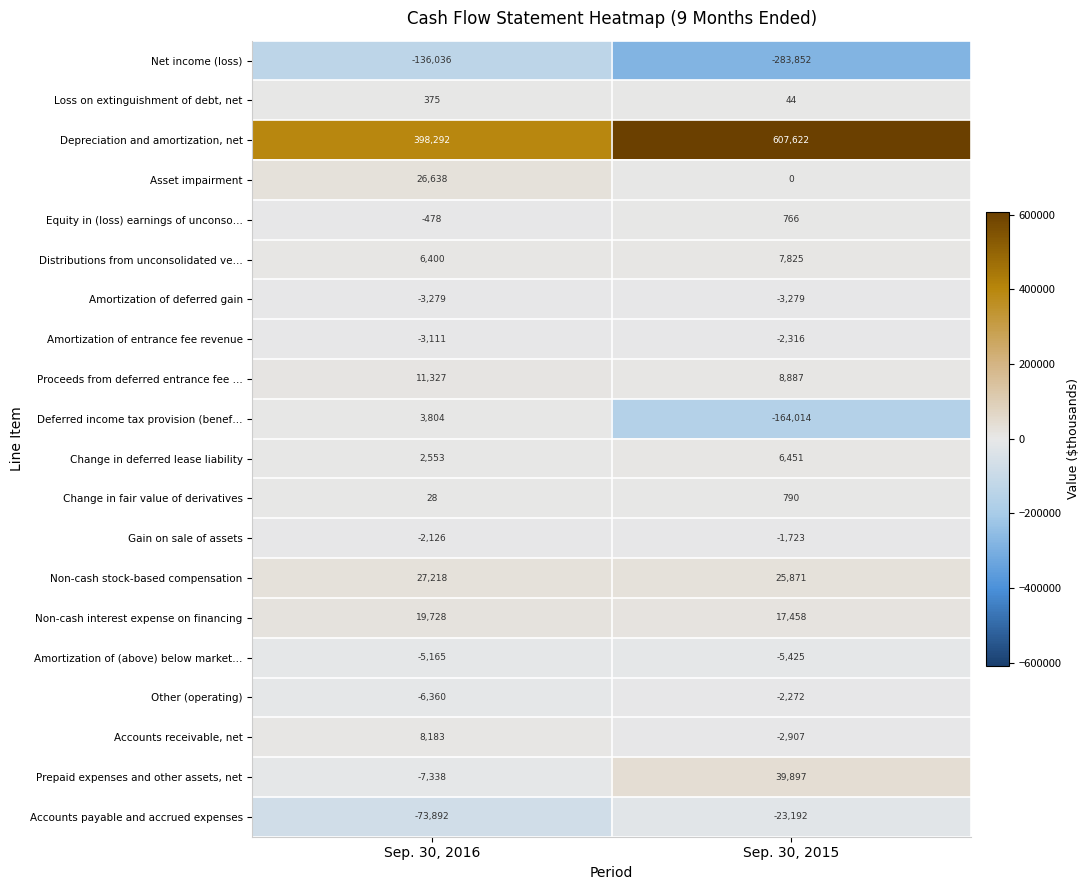

What is the approximate value of Amortization of deferred gain at Sep. 30, 2015?

-3279